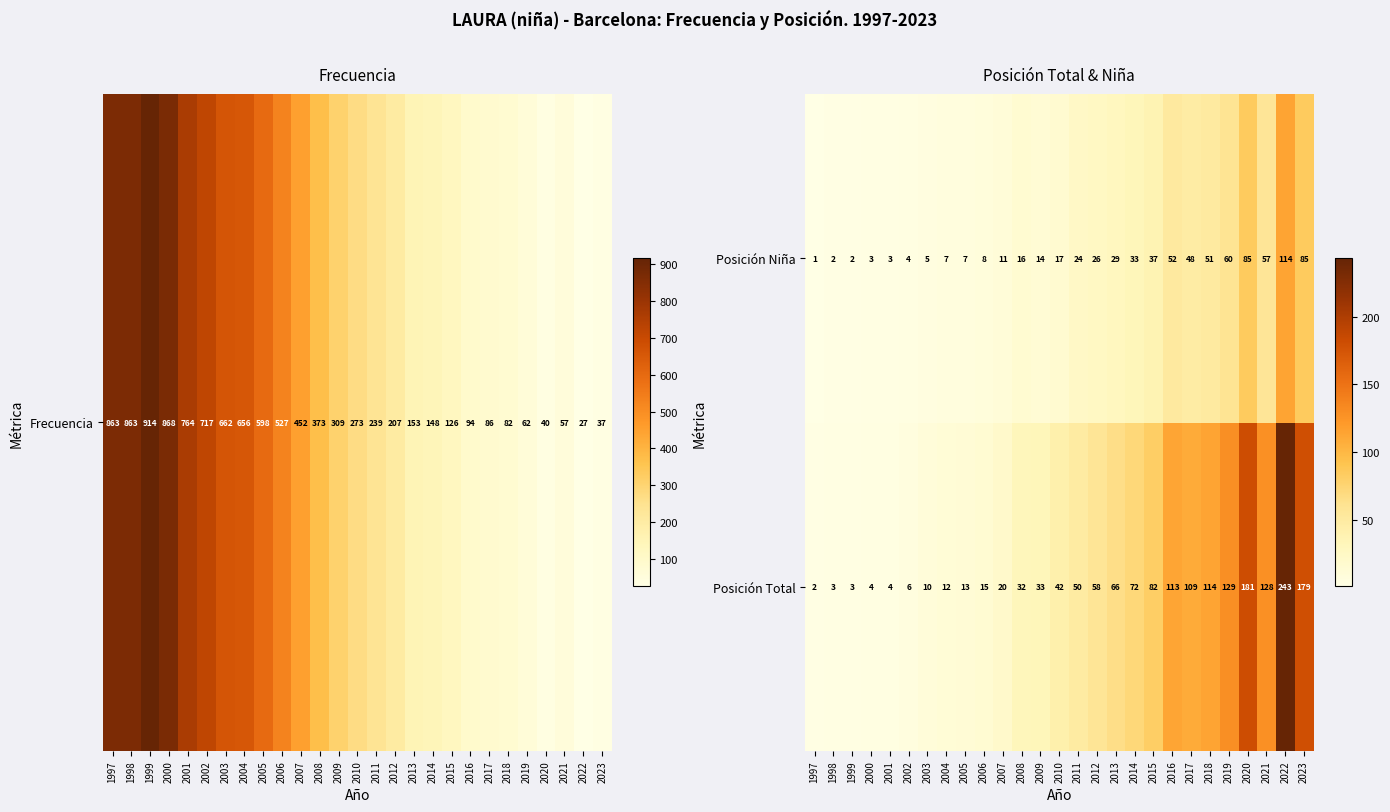

Rank the series at 2007 from highest to lowest value.

Posición Total, Posición Niña